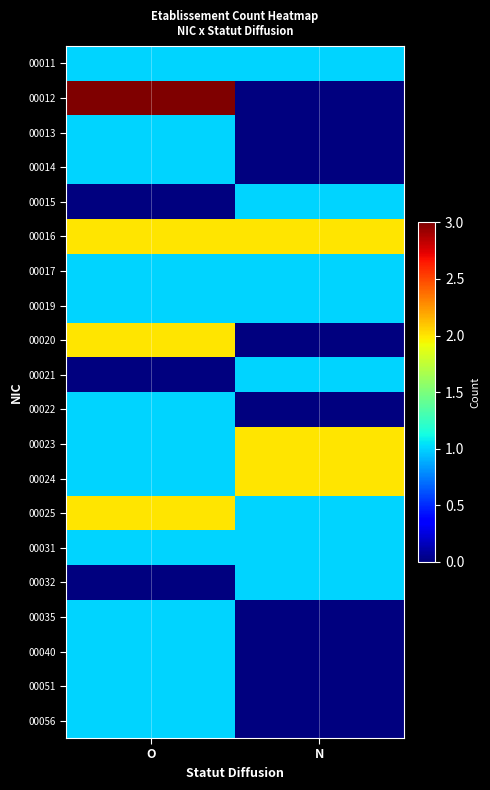

What is the greatest value displayed?

3